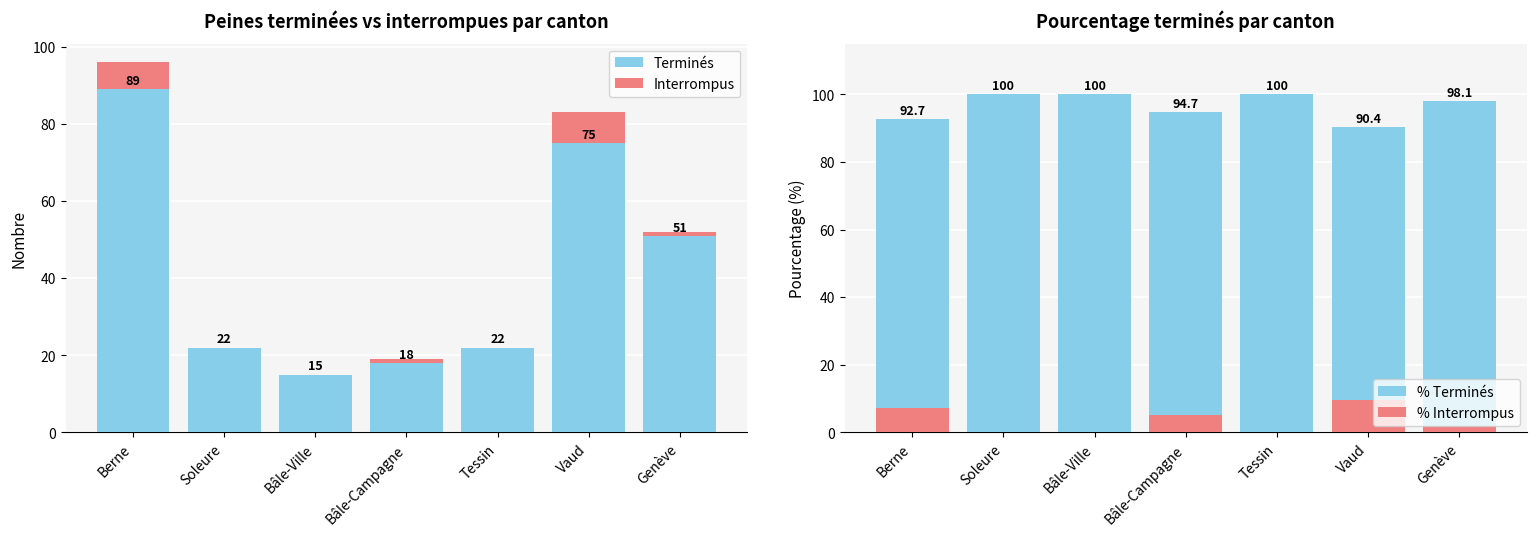

What position from the left is Berne?

1